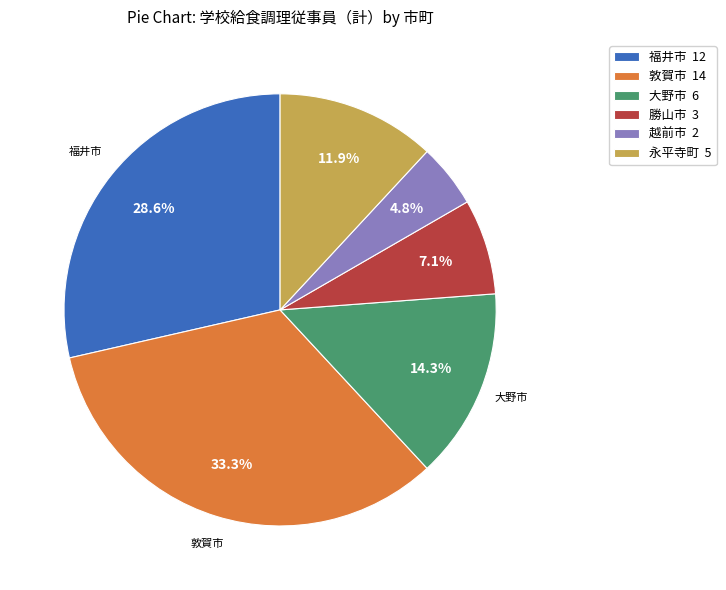

Combined, do 敦賀市 and 永平寺町 account for over 50%?

No